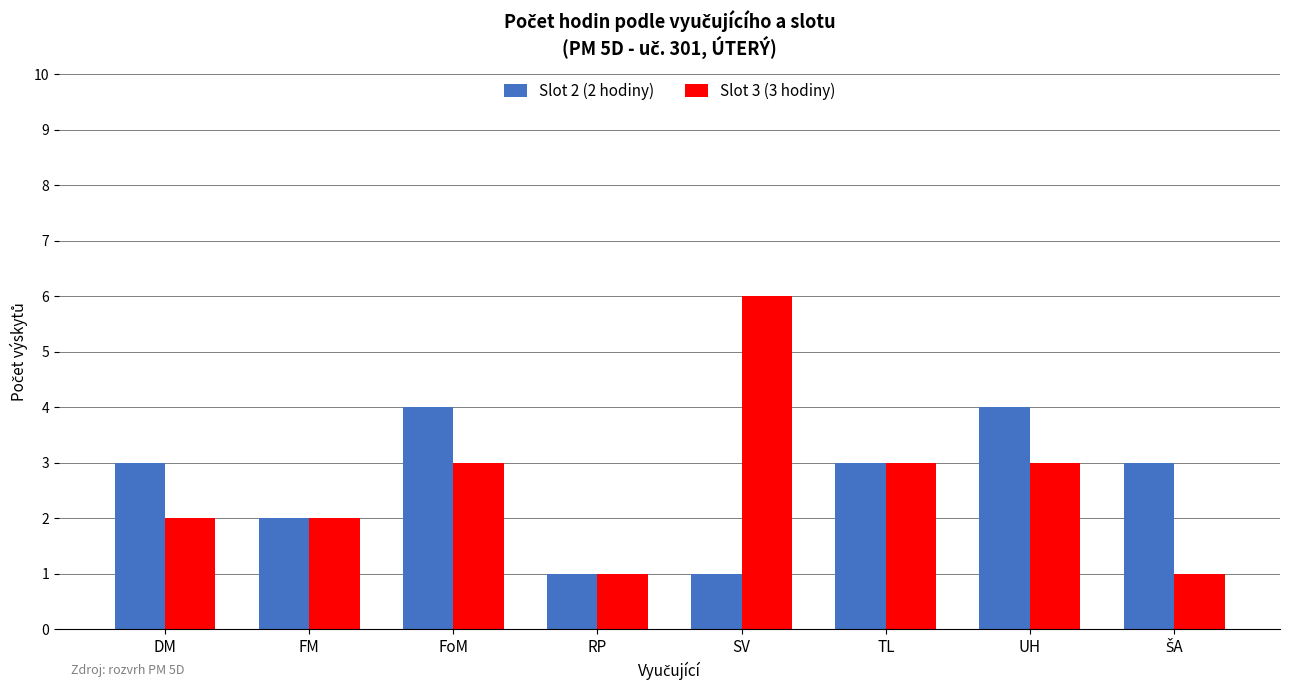

How many groups of bars are there?

8